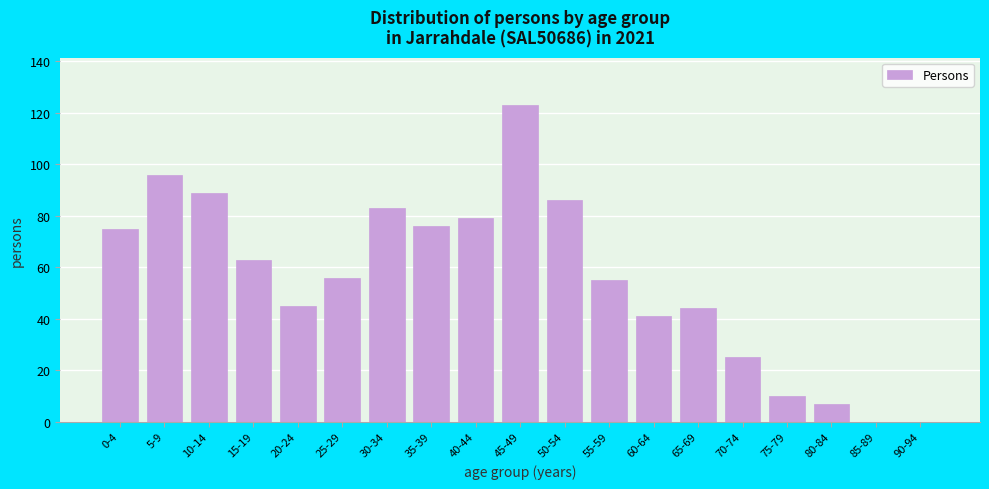

Reading left to right, extract all data points from this chart.

0-4=75	5-9=96	10-14=89	15-19=63	20-24=45	25-29=56	30-34=83	35-39=76	40-44=79	45-49=123	50-54=86	55-59=55	60-64=41	65-69=44	70-74=25	75-79=10	80-84=7	85-89=0	90-94=0